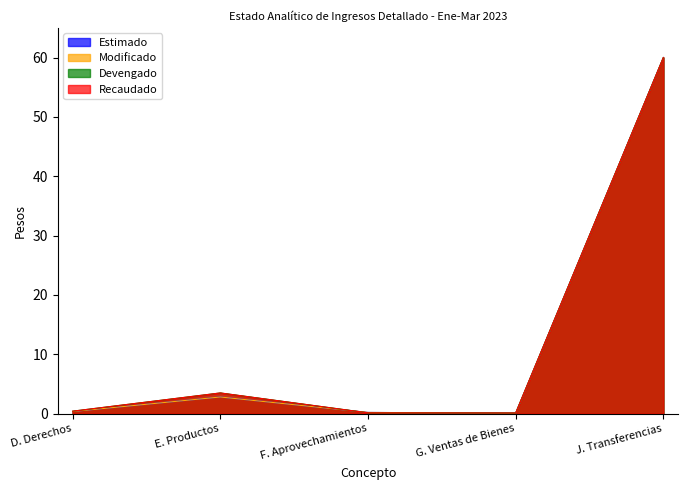

What is the smallest value displayed?

0.1